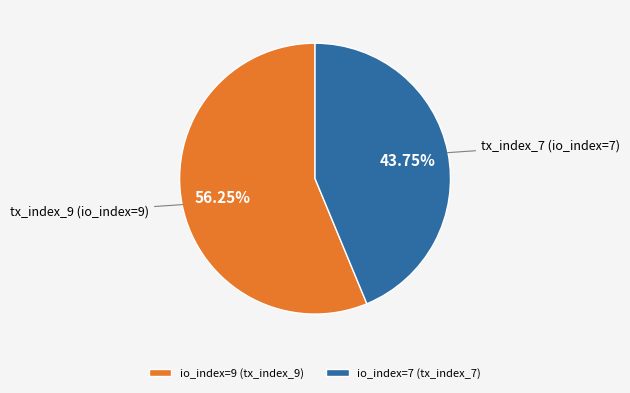

Rank the categories by value from highest to lowest.

io_index=9 (tx_index_9), io_index=7 (tx_index_7)